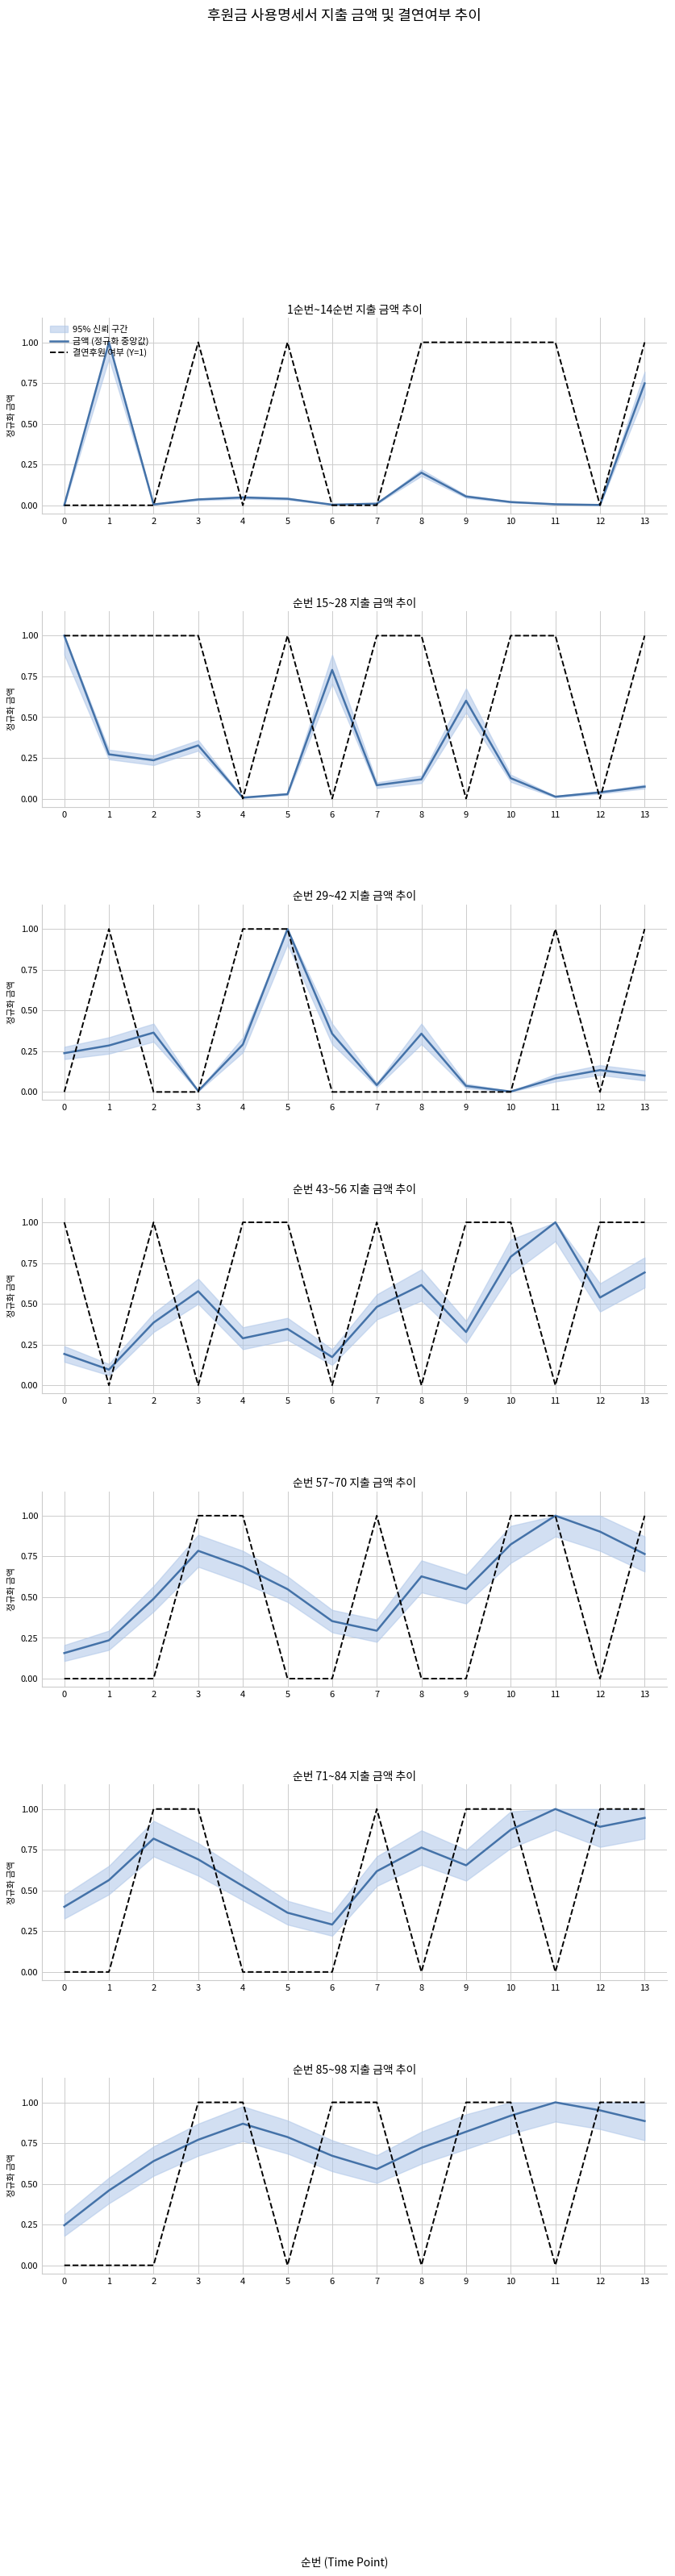

Rank the series at 13 from highest to lowest value.

결연후원 여부 (Y=1), 금액 (정규화 중앙값)